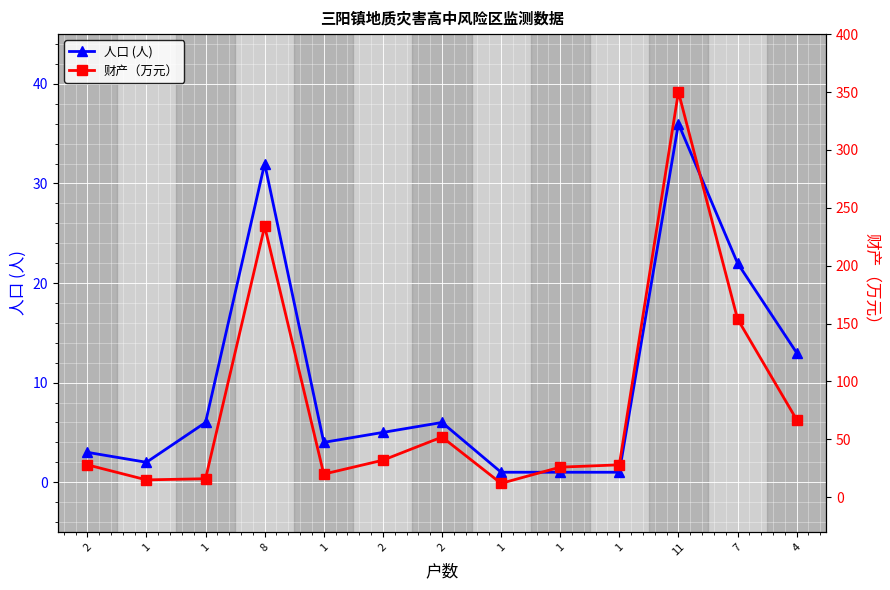

List the series in order of their peak value, highest first.

财产（万元）, 人口 (人)